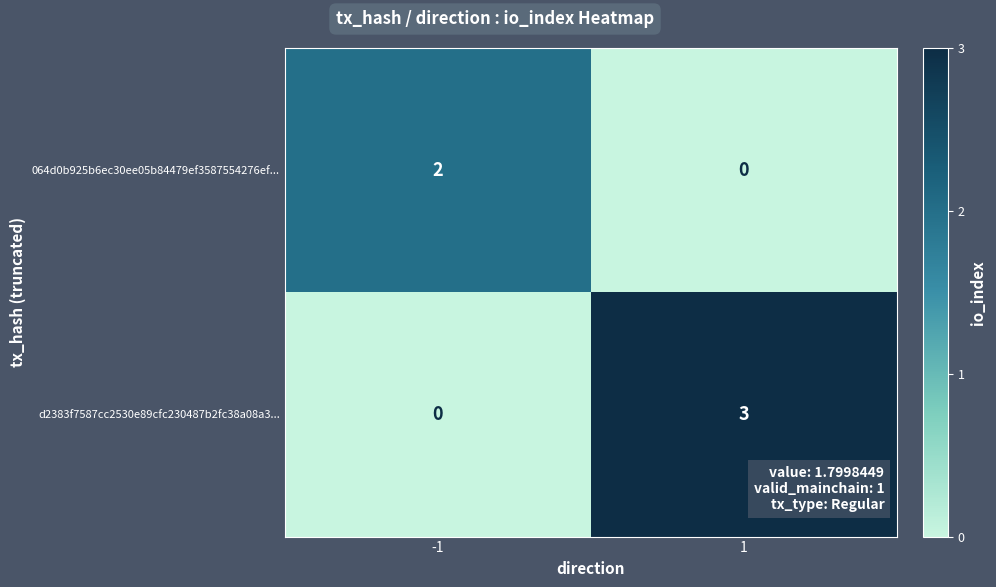

Rank the series by their average value, from highest to lowest.

d2383f7587cc2530e89cfc230487b2fc38a08a3..., 064d0b925b6ec30ee05b84479ef3587554276ef...